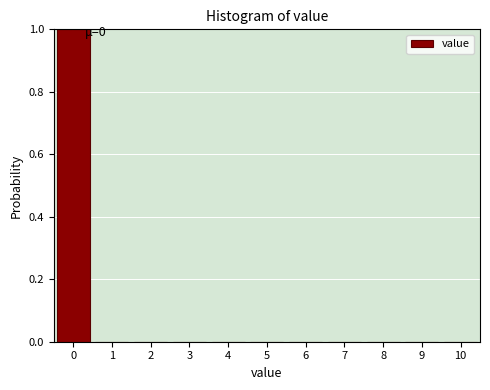

Over which range of the x-axis is the bar tallest?

-0.5 to 0.5